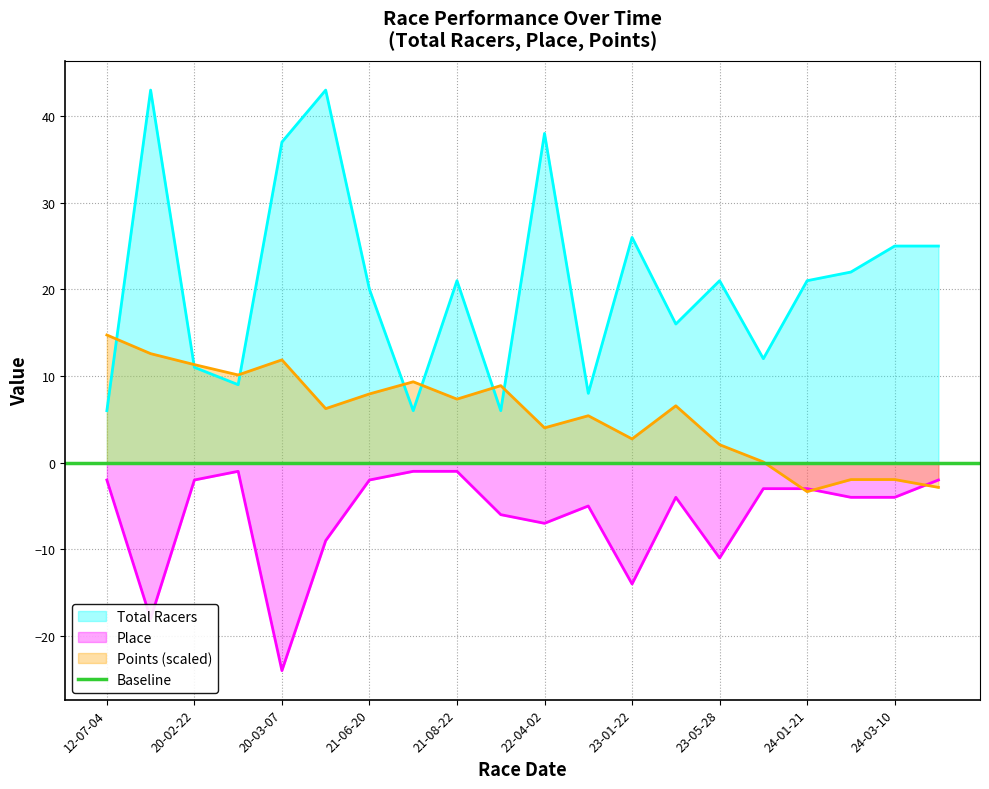

In Points, how many points are lower than both neighbors (excluding endpoints)?

6